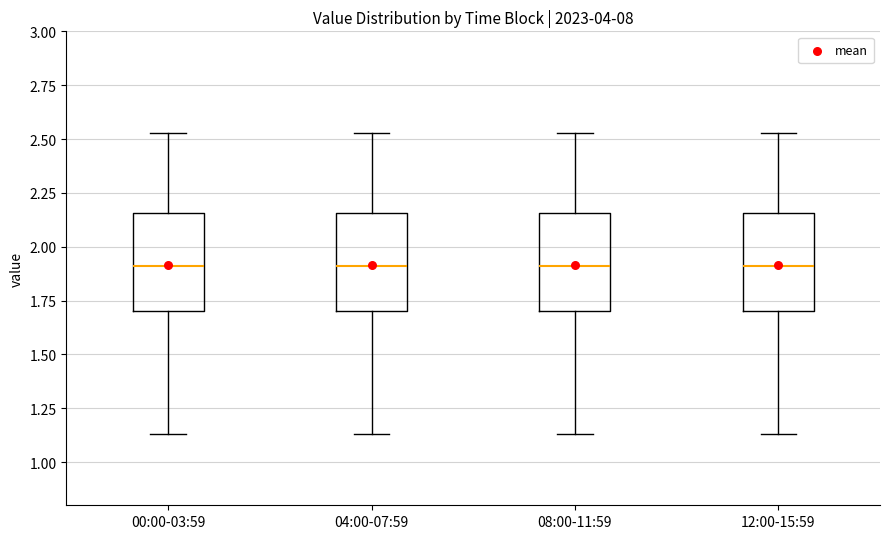

Reading left to right, transcribe this box plot: for each box, give where its median line is, the range the box spans, and where its two whiskers end, as read against the y-axis. The values are not printed on the chart, so give them approximately, as read against the axis.

00:00-03:59: median 1.90, box 1.70 to 2.15, whiskers 1.15 to 2.55
04:00-07:59: median 1.90, box 1.70 to 2.15, whiskers 1.15 to 2.55
08:00-11:59: median 1.90, box 1.70 to 2.15, whiskers 1.15 to 2.55
12:00-15:59: median 1.90, box 1.70 to 2.15, whiskers 1.15 to 2.55